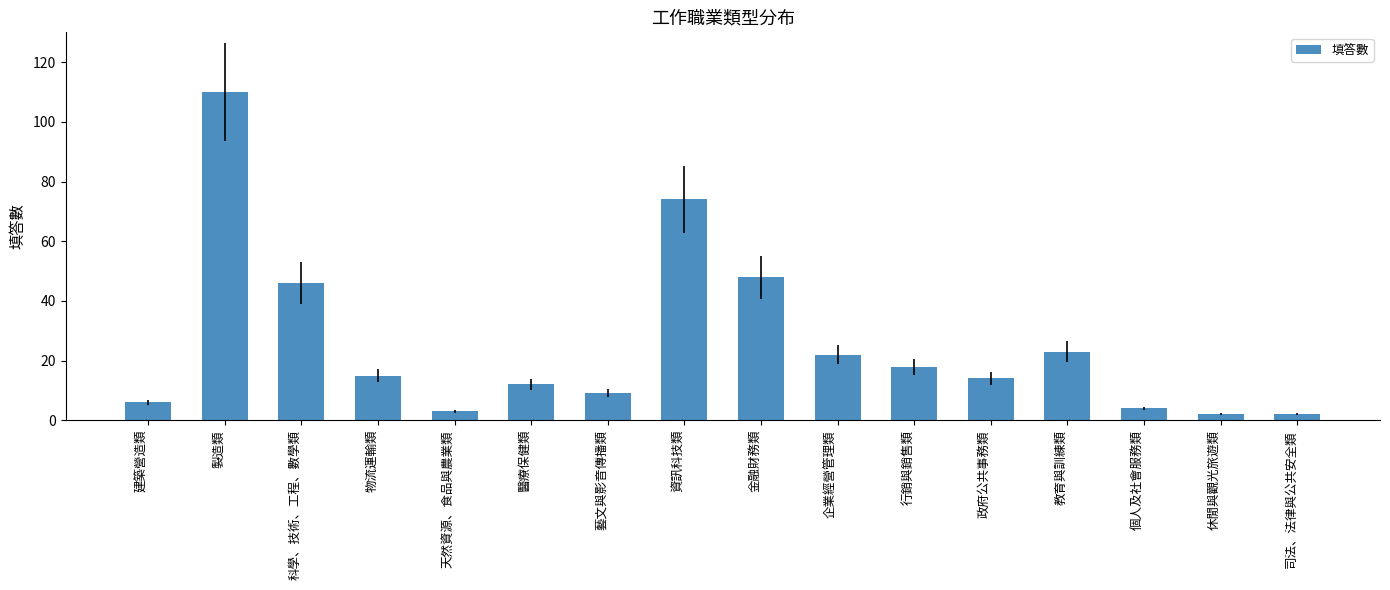

How many values are below 15?

8